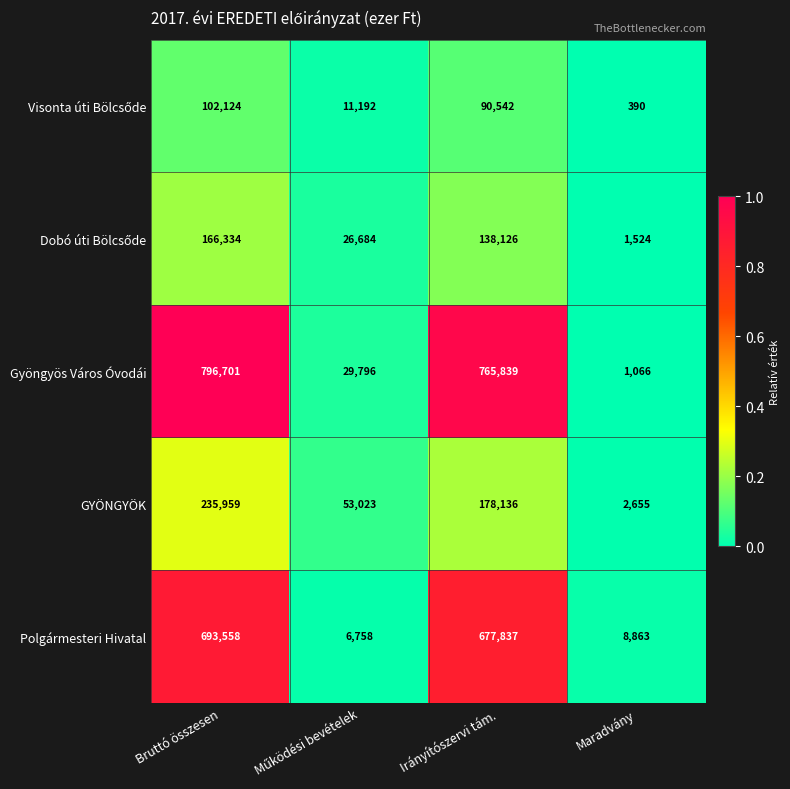

At which label does Polgármesteri Hivatal first exceed 677837?

Bruttó összesen